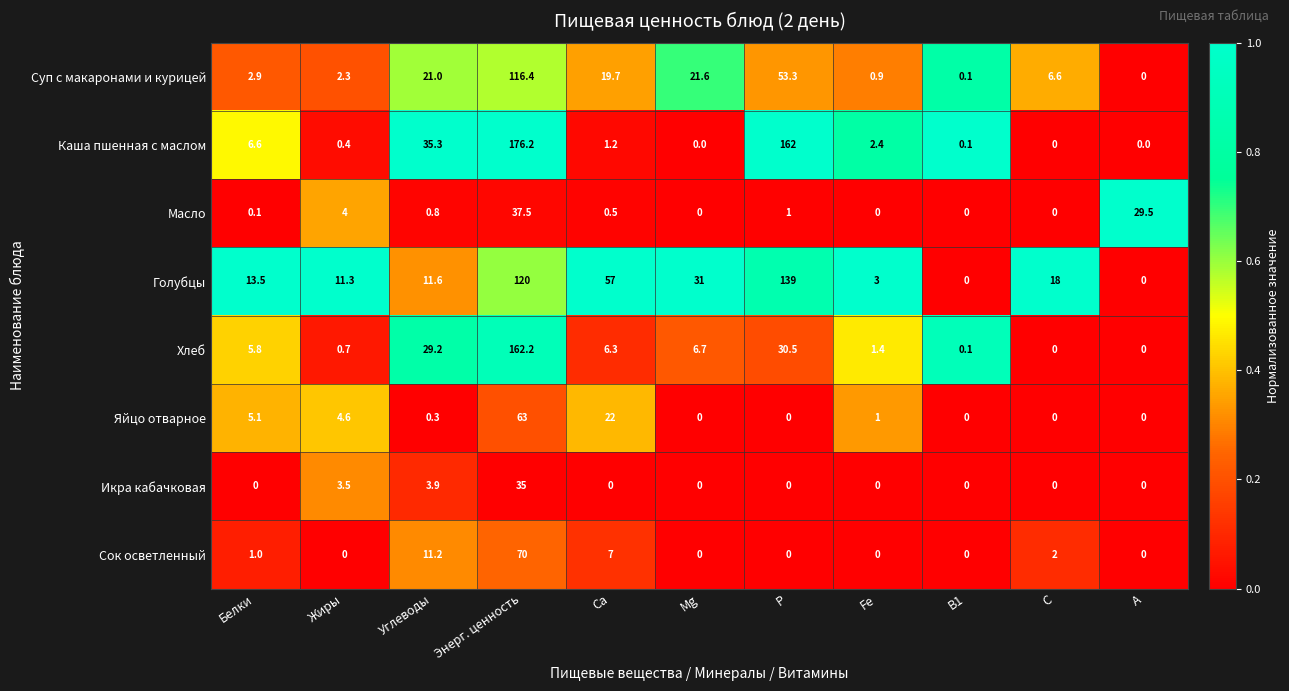

The value of Яйцо отварное at Белки is 1.1. True or false?

False